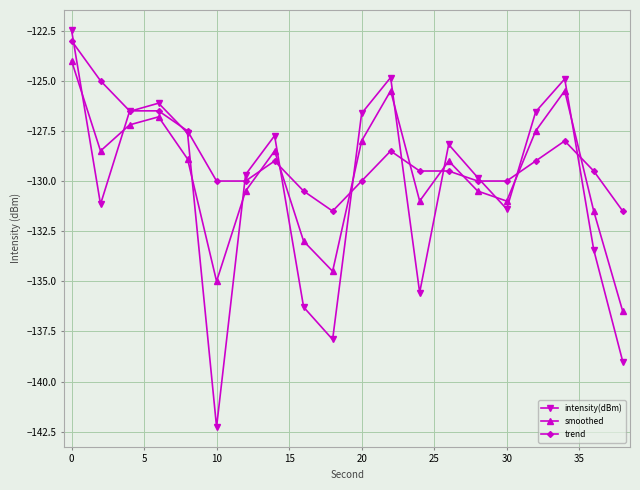

Which series has the widest spread of values?

intensity(dBm)